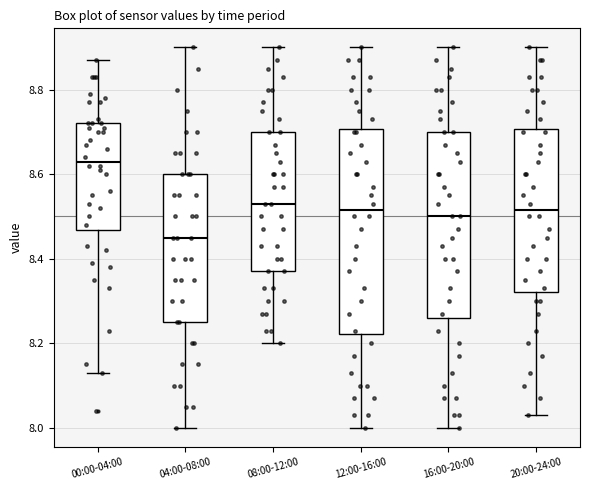

Comparing the boxes themselves (not the whiskers), which one is the tallest?

12:00-16:00